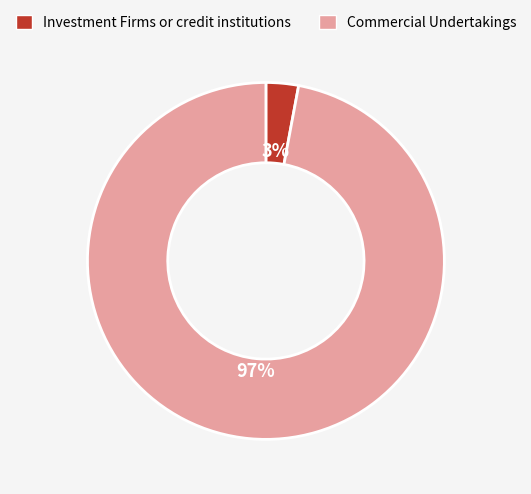

To the nearest percent, what is the combined percentage of Investment Firms or credit institutions and Commercial Undertakings?

100%